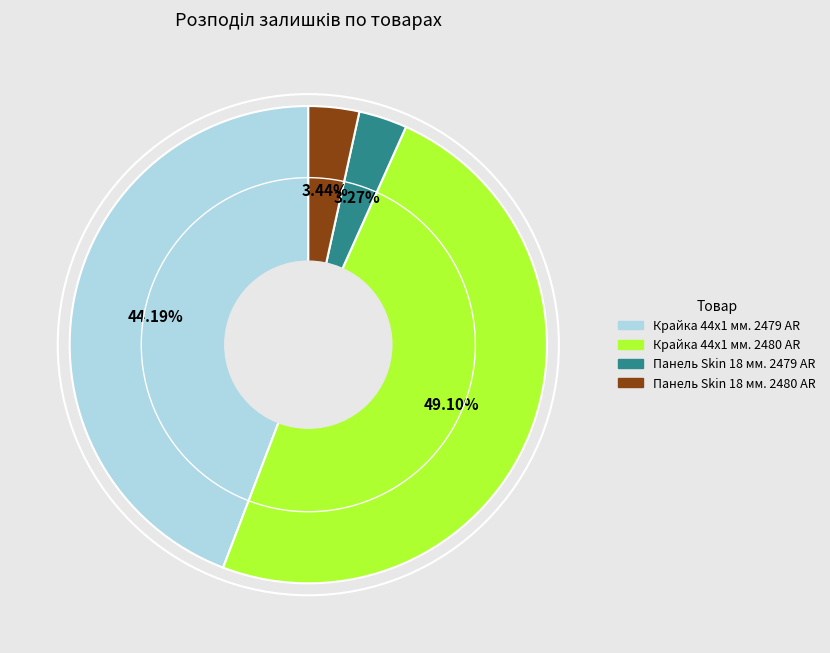

Which has a higher value, Крайка 44x1 мм. 2480 AR or Панель Skin 18 мм. 2480 AR?

Крайка 44x1 мм. 2480 AR